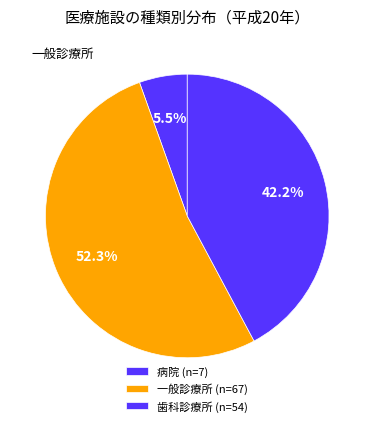

Do 一般診療所 and 病院 together represent more than half of the pie?

Yes